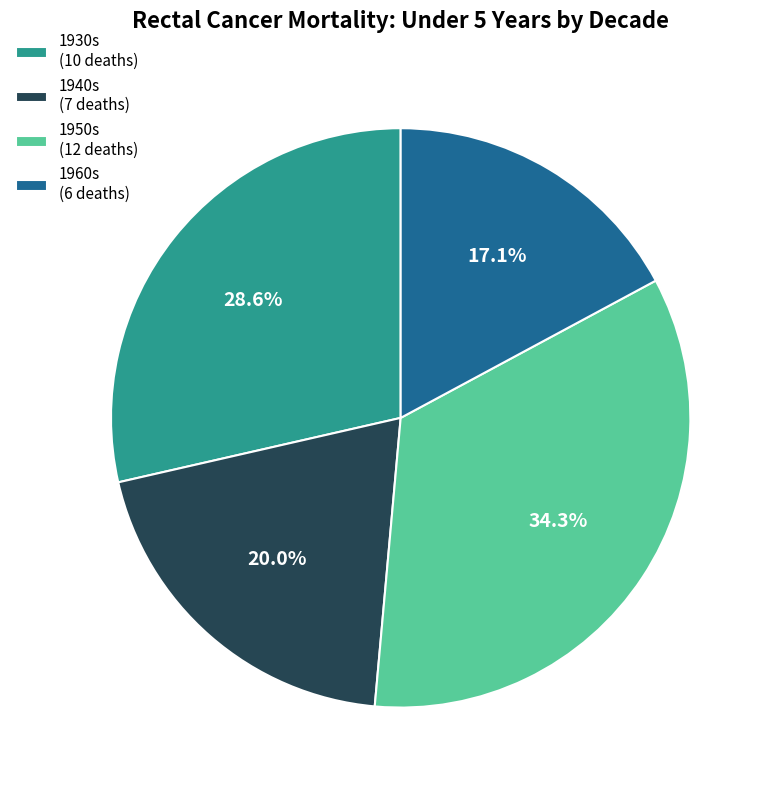

Does any single category account for the majority?

No